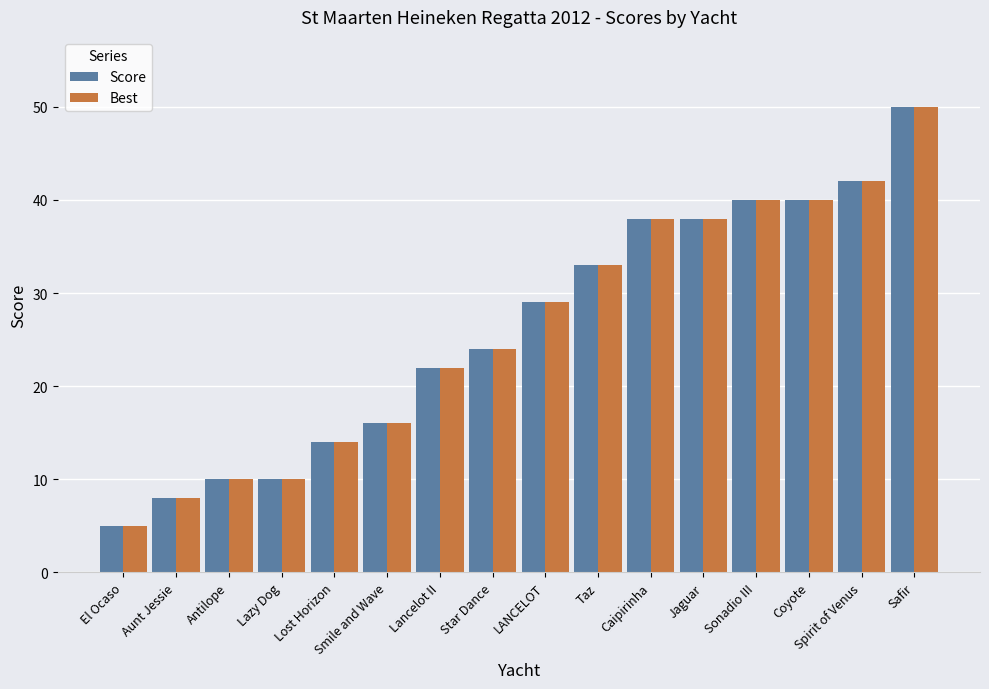

Which category has the highest value in the Best series?

Safir